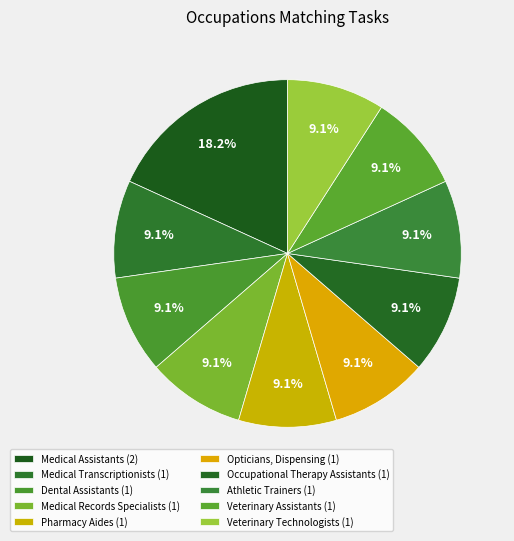

What percentage is the Veterinary Assistants slice, to the nearest percent?

9%